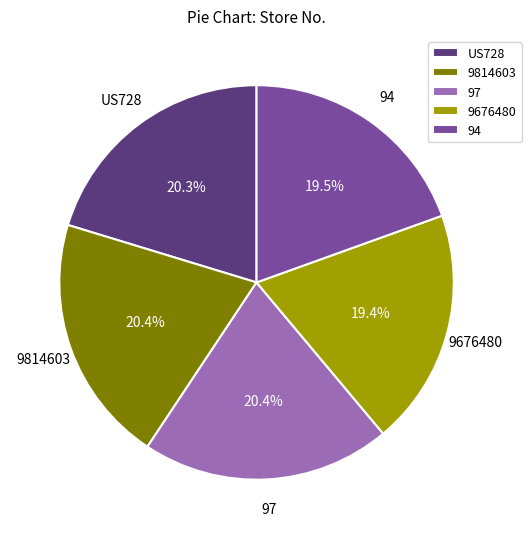

The 9676480 slice represents 19% of the pie. True or false?

True